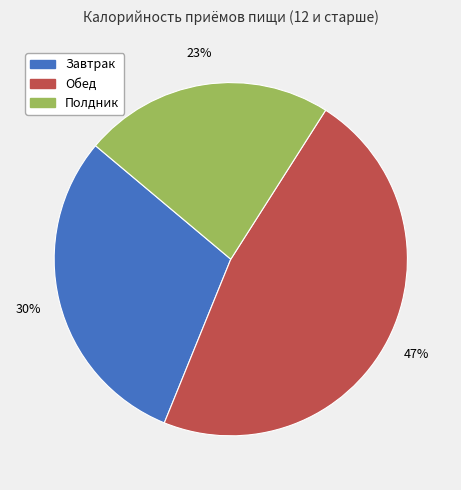

What is the ratio of the value at Завтрак to the value at Полдник?

1.3